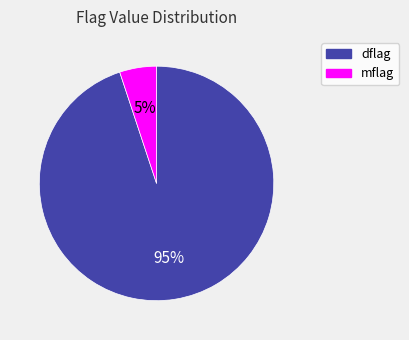

To the nearest percent, what is the difference between the dflag and mflag slice percentages?

90%